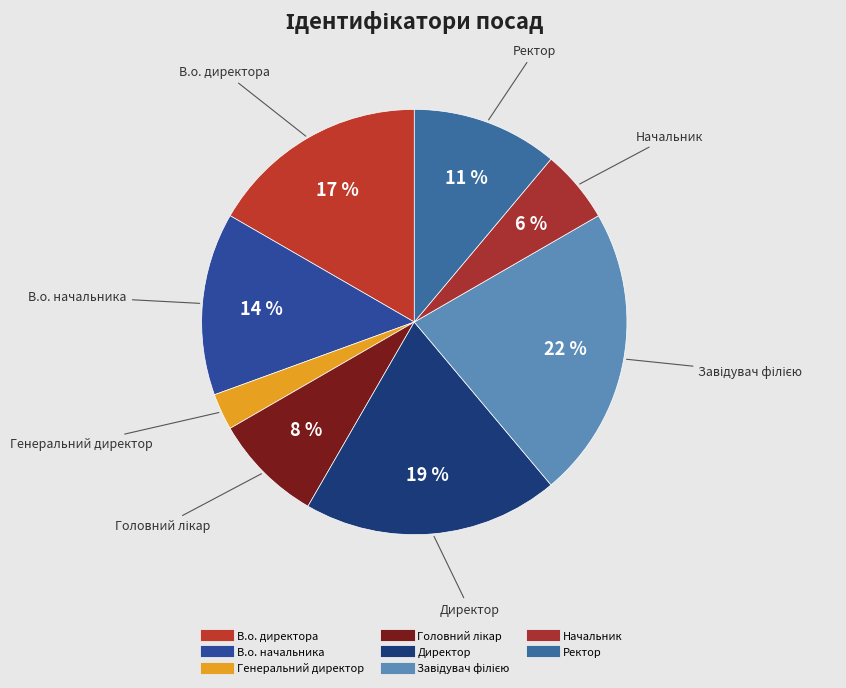

Do Ректор and В.о. начальника together represent more than half of the pie?

No